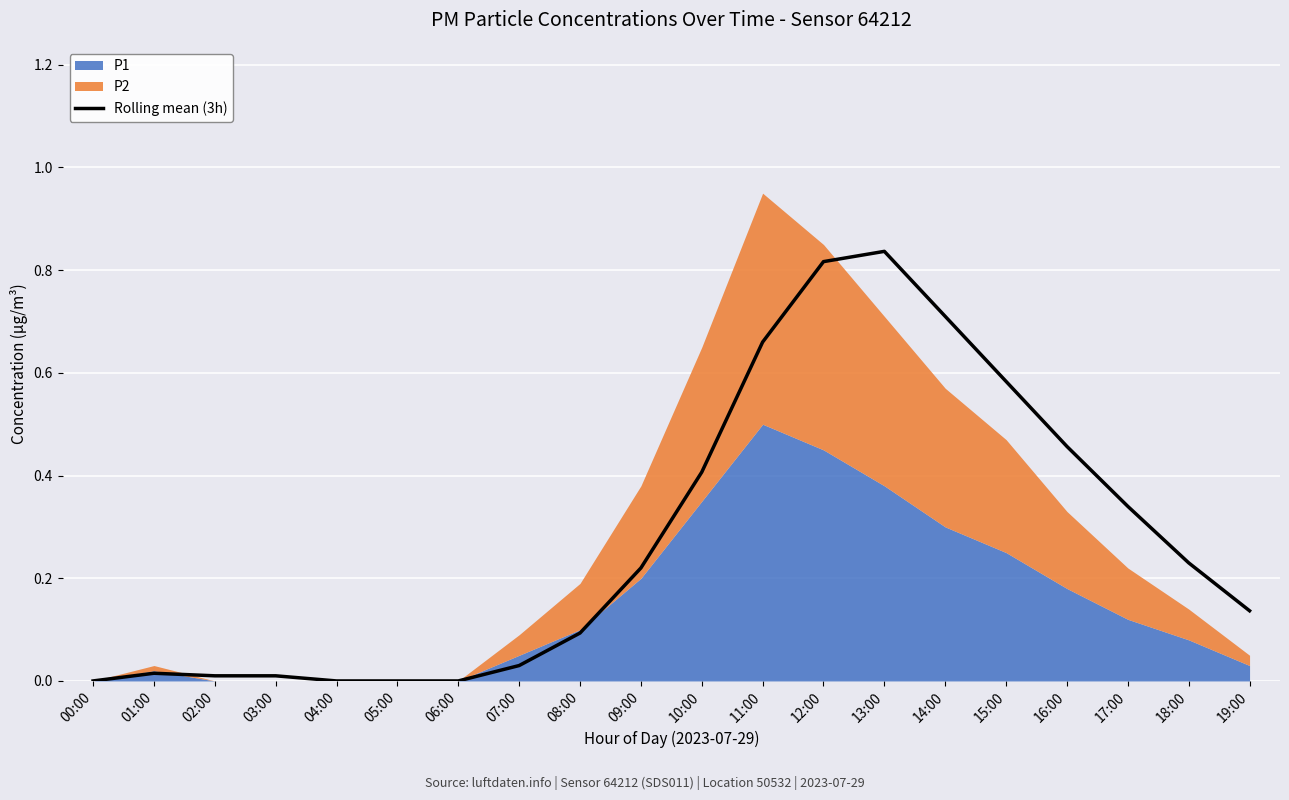

Where is the first local maximum?

01:00